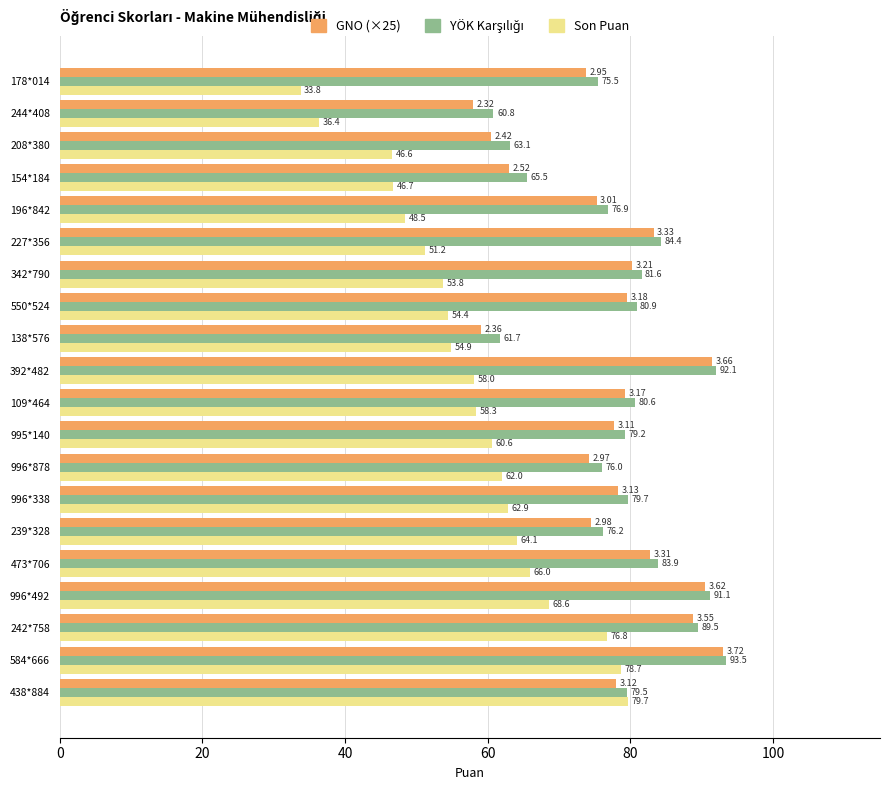

List the labels in order of Son Puan value, smallest first.

178*014, 244*408, 208*380, 154*184, 196*842, 227*356, 342*790, 550*524, 138*576, 392*482, 109*464, 995*140, 996*878, 996*338, 239*328, 473*706, 996*492, 242*758, 584*666, 438*884